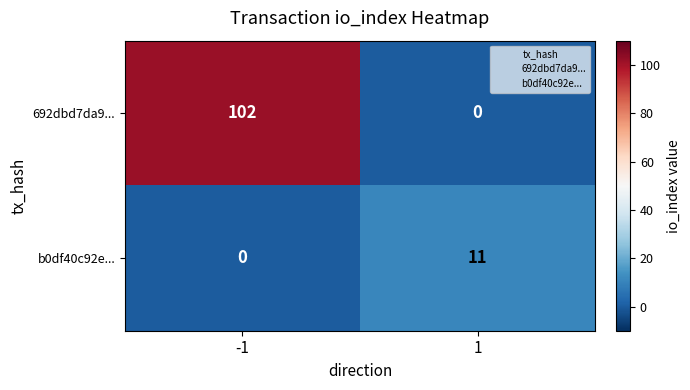

What is the sum of the b0df40c92e... values at -1 and 1?

11